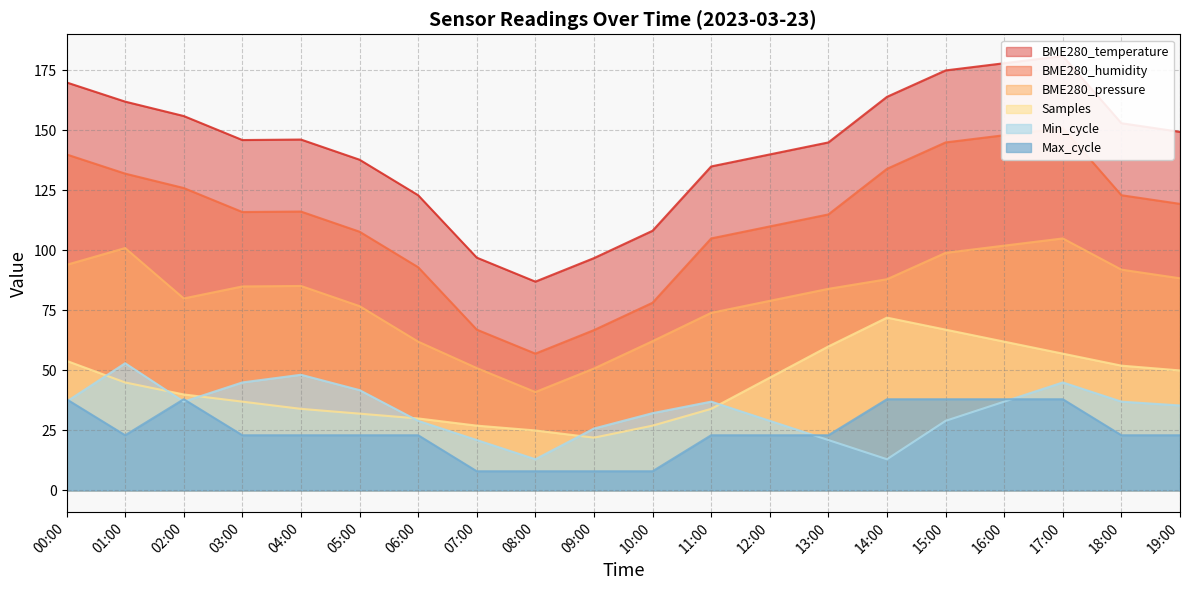

What is the label of the 8th point from the left?

07:00